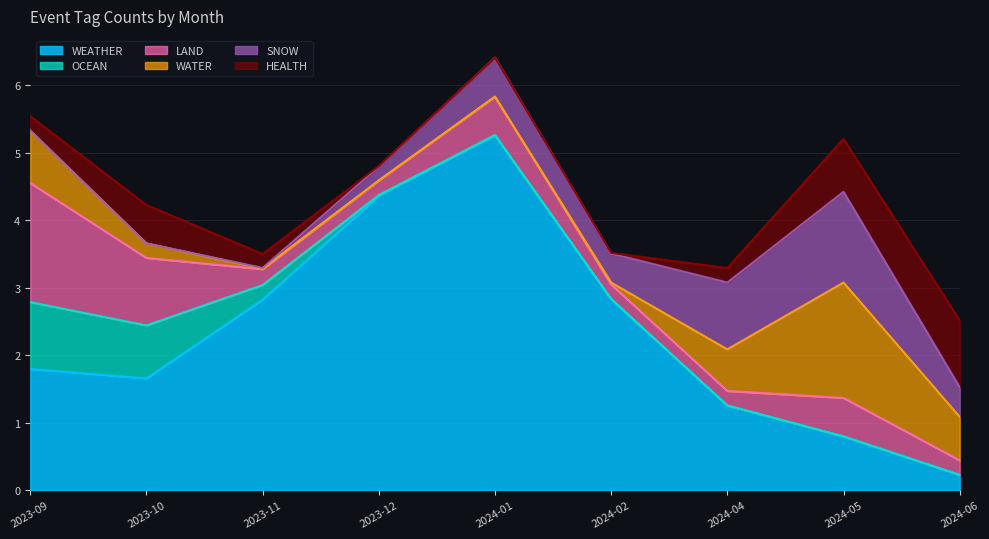

How many interior local valleys does the WEATHER series have?

1